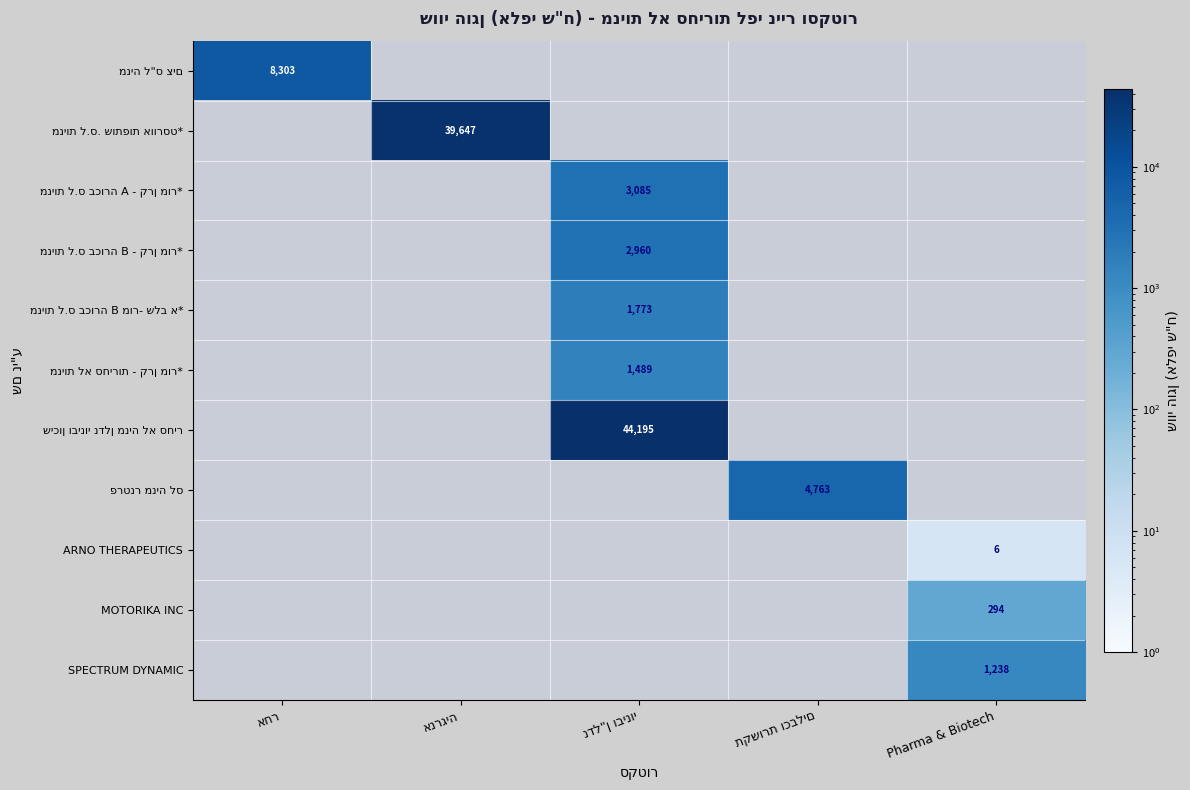

List the labels in order of מניה ל"ס צים value, smallest first.

אחר, אנרגיה, נדל"ן ובינוי, תקשורת וכבלים, Pharma & Biotech